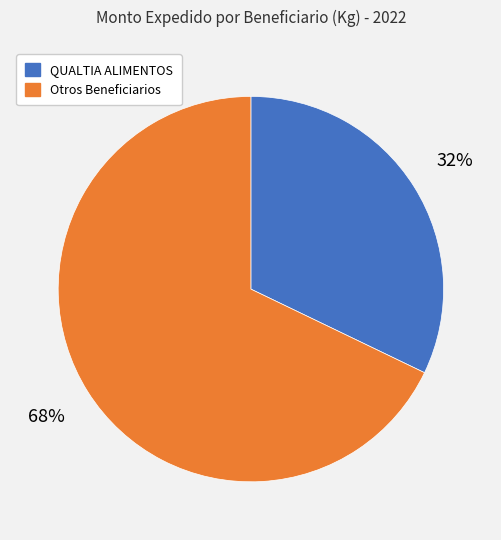

Is there any slice that represents more than half of the pie?

Yes